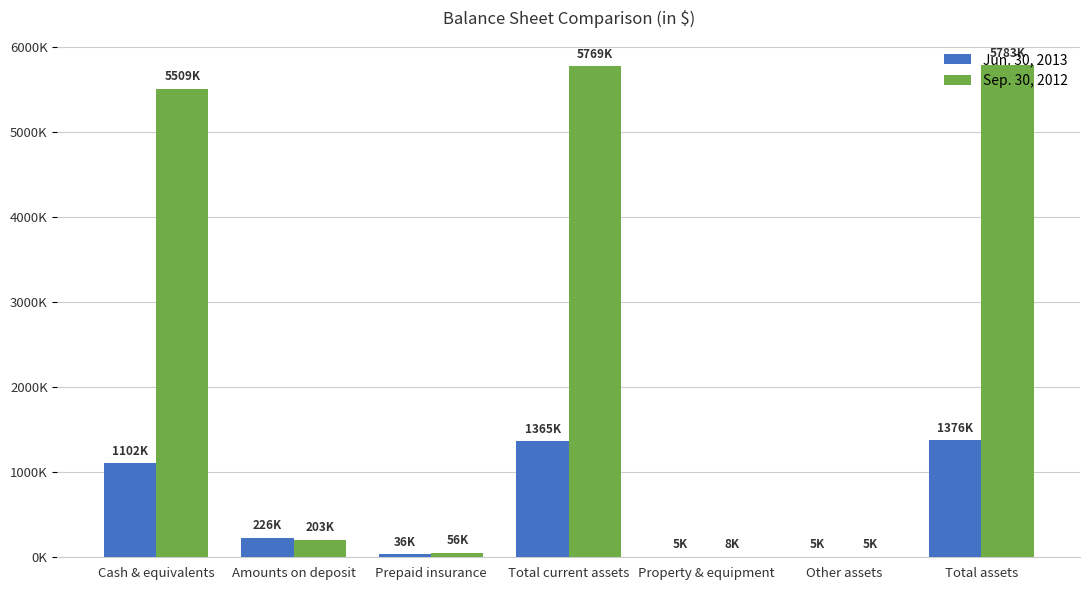

Are the bars horizontal?

No